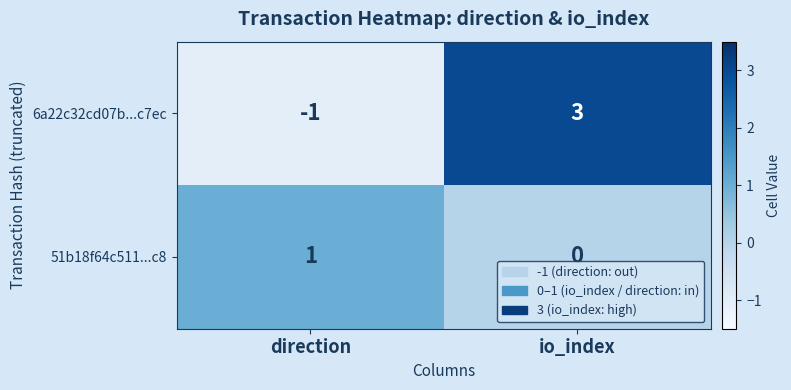

Which category has the highest value across all series?

io_index